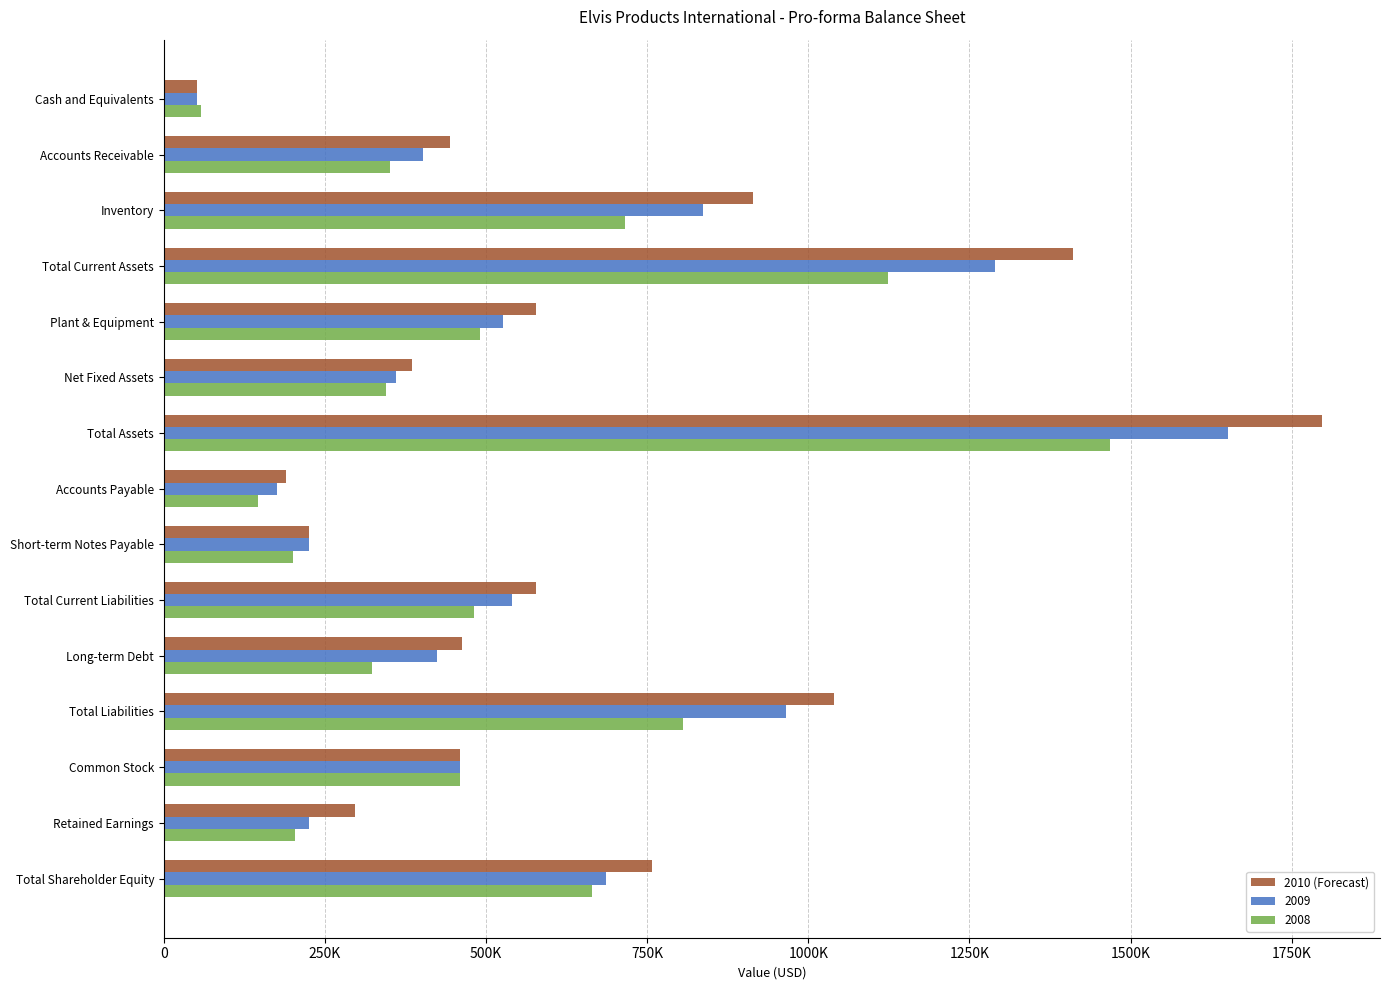

What are all the series names shown in the legend?

2010 (Forecast), 2009, 2008